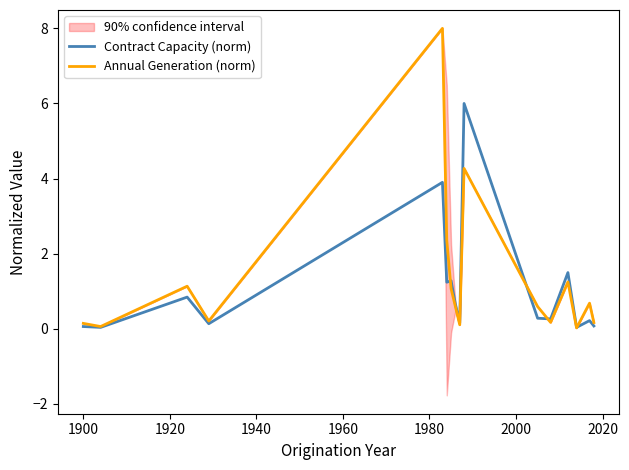

True or false: Annual Generation (norm) has more than 1 points higher than both neighbors.

True